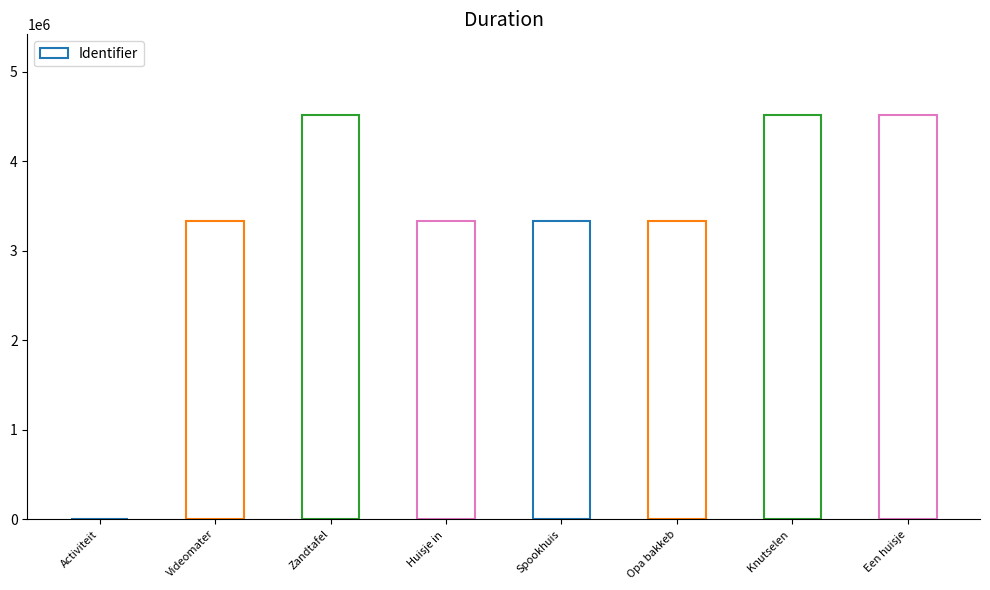

Approximately how many times larger is the value at Knutselen  compared to Een huisje?

1.0